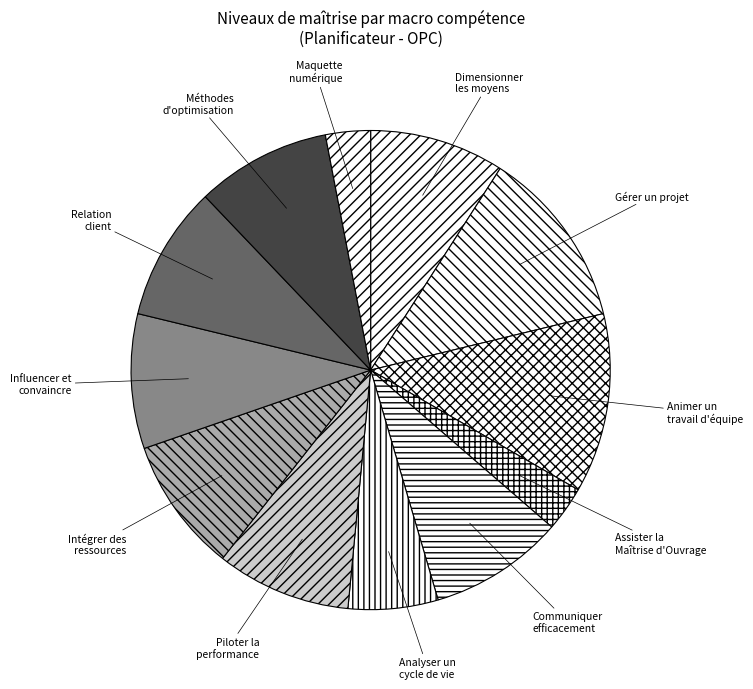

True or false: Analyser un cycle de vie accounts for 6% of the total.

True